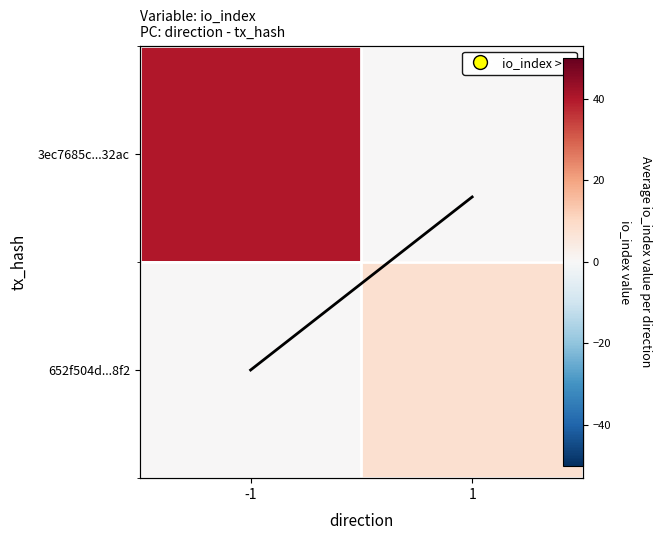

The 3ec7685c...32ac series shows -18.9 at 1. True or false?

False